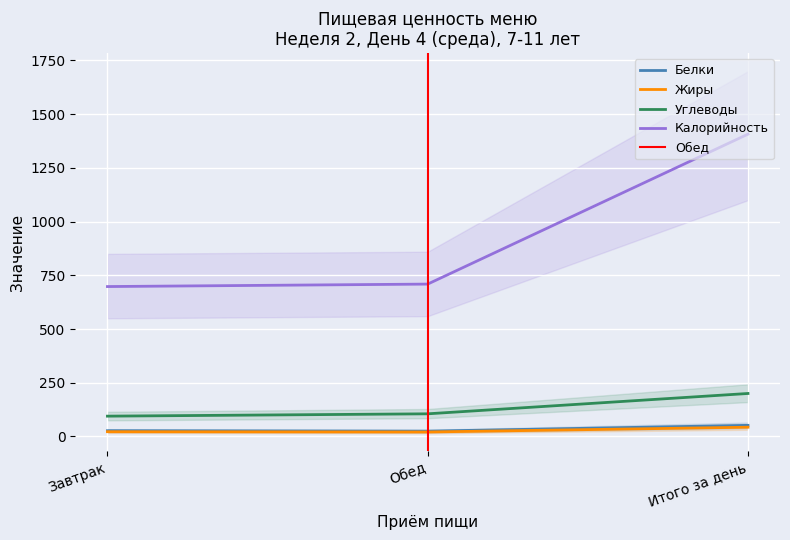

Which series has the largest range (max minus min)?

Калорийность